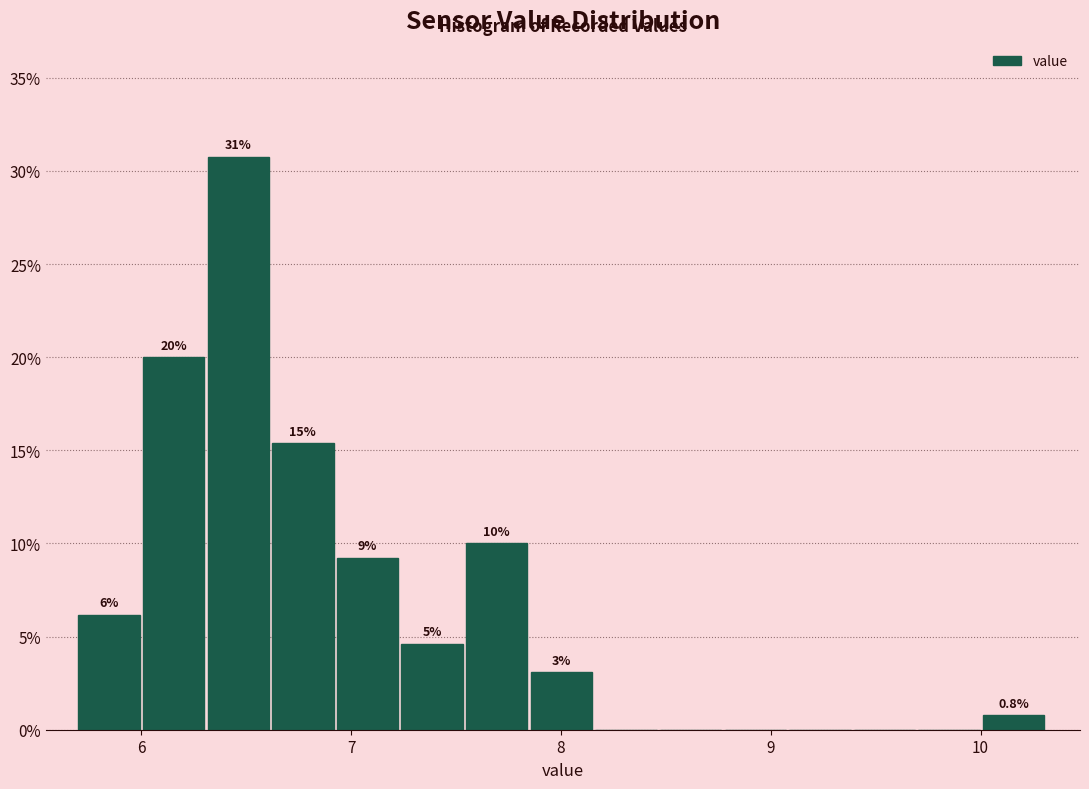

Around what value on the x-axis is the tallest bar? Give the approximate position of its centre, as read against the axis.

6.5